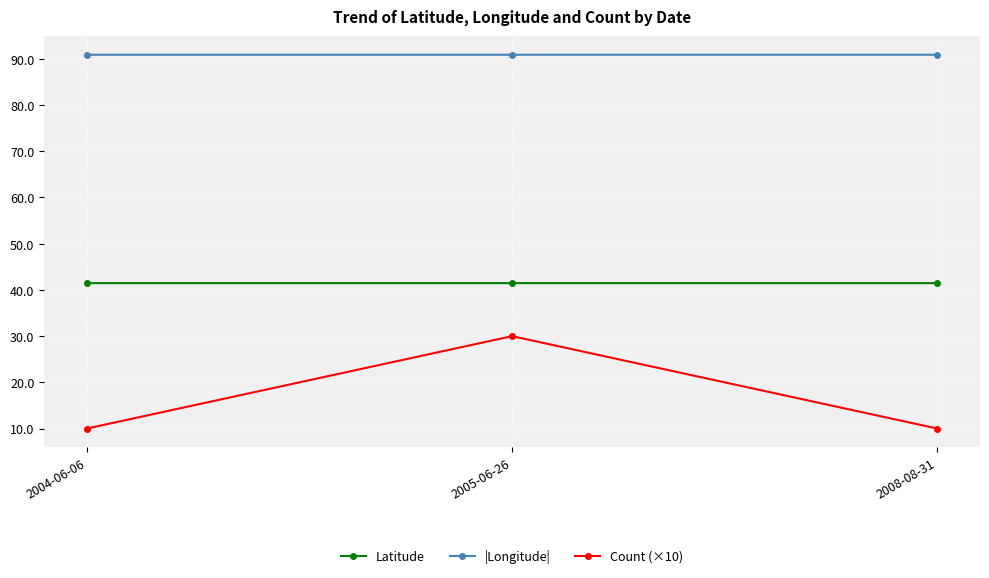

How many Count (×10) values are between 10 and 30?

3